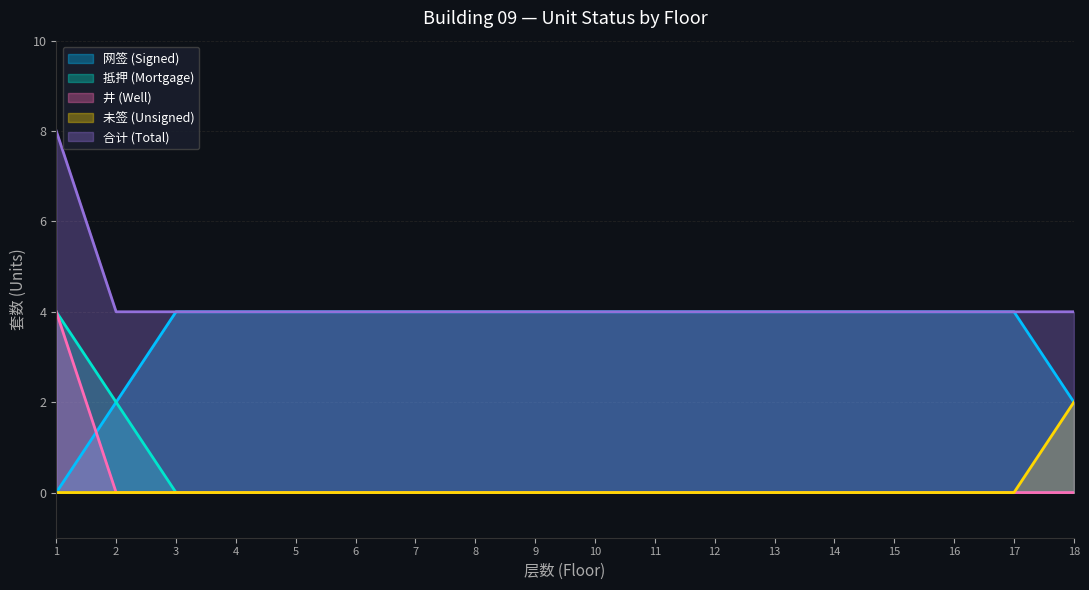

Which series has the largest total across all categories?

合计 (Total)